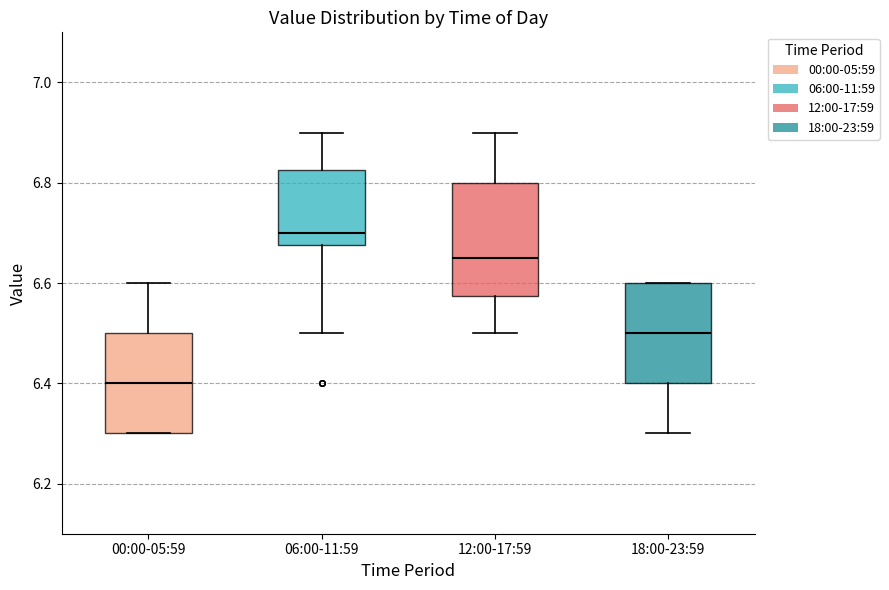

Where is the upper edge of the box for 18:00-23:59 on the y-axis? The values are not printed on the chart, so give them approximately, as read against the axis.

6.60